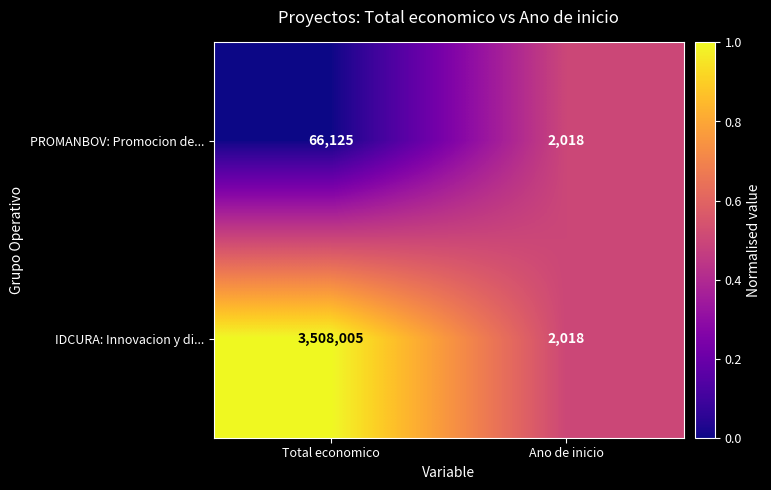

What is the greatest value displayed?

3508005